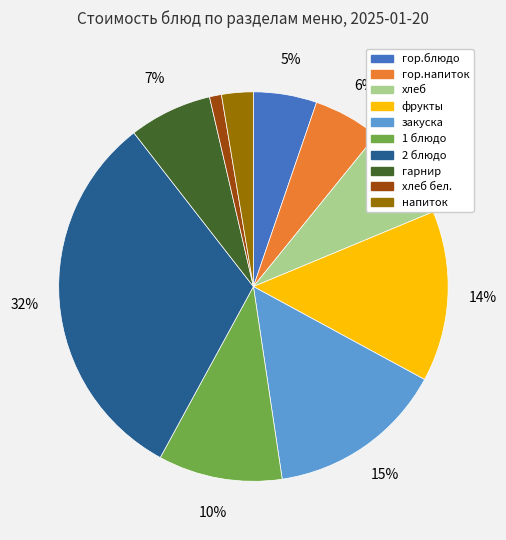

To the nearest percent, what is the average slice percentage?

10%